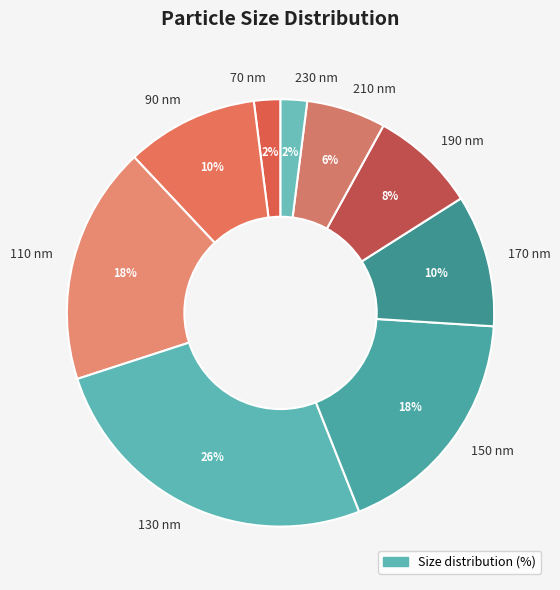

The 210 nm slice represents 6% of the pie. True or false?

True